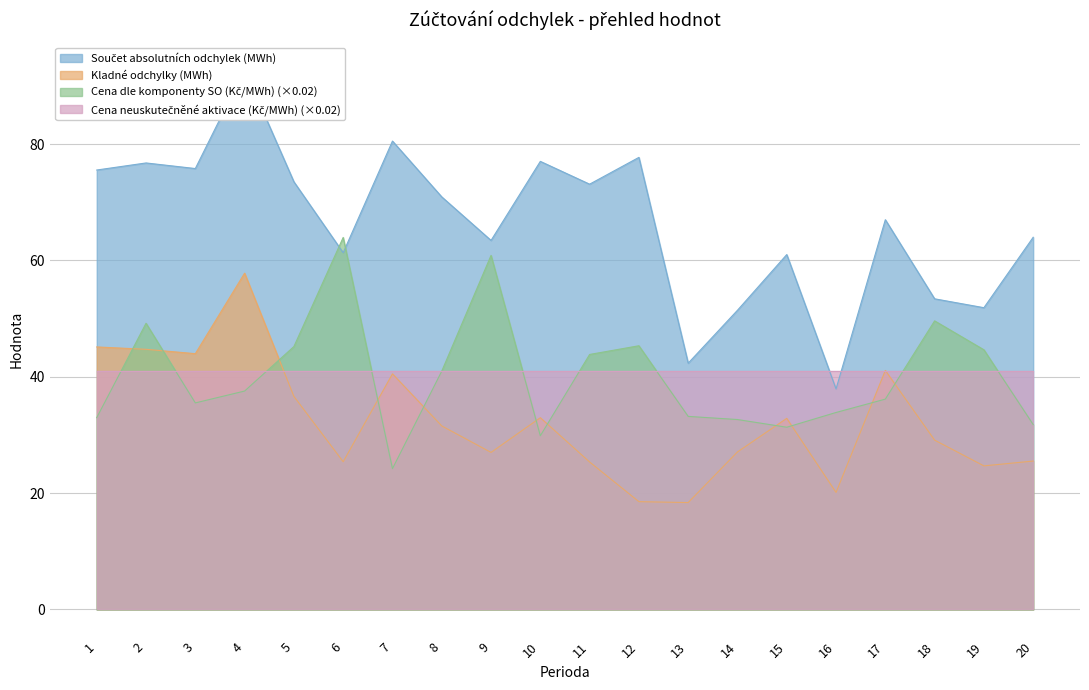

What is the highest value of the Kladné odchylky (MWh) series?

57.8